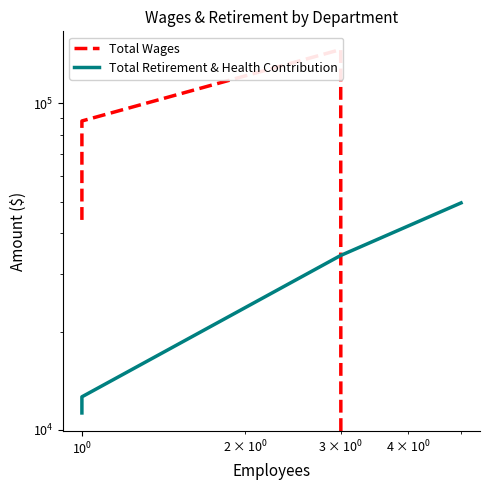

What is the label of the 1st point from the right?

5